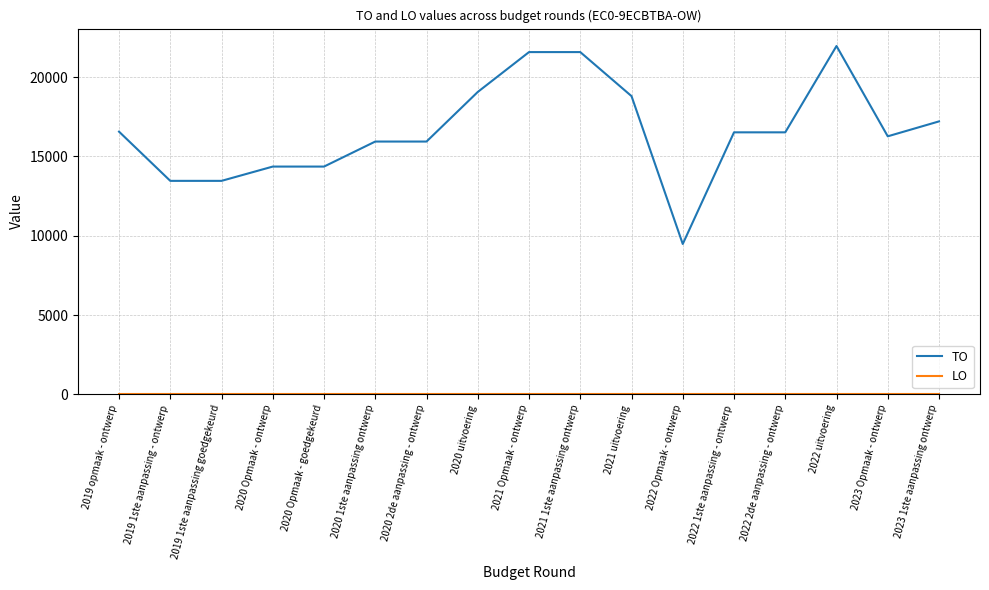

True or false: TO has a value of 5872 at 2022 uitvoering.

False